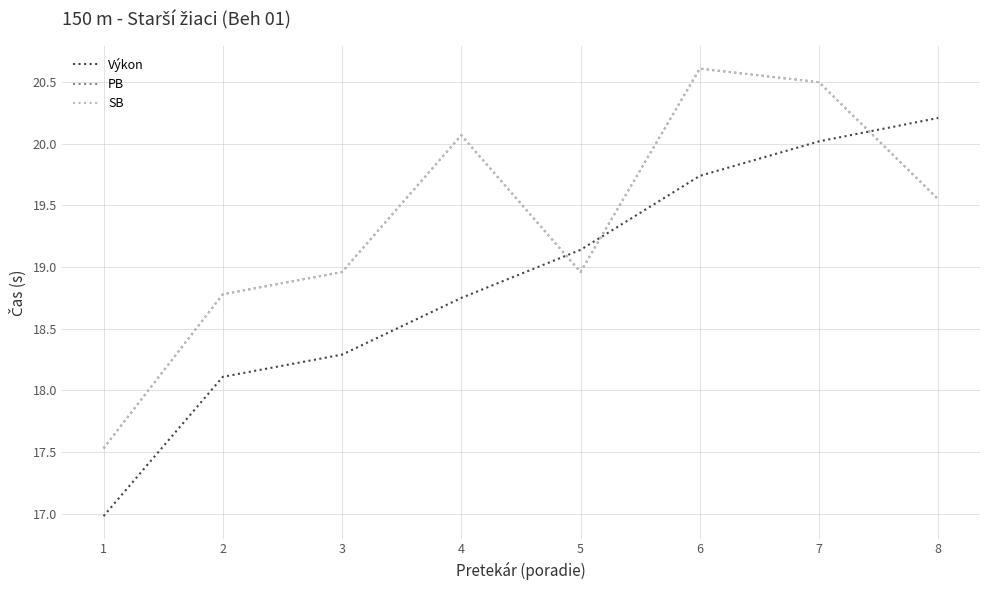

Does the chart display data point markers on the line(s)?

No